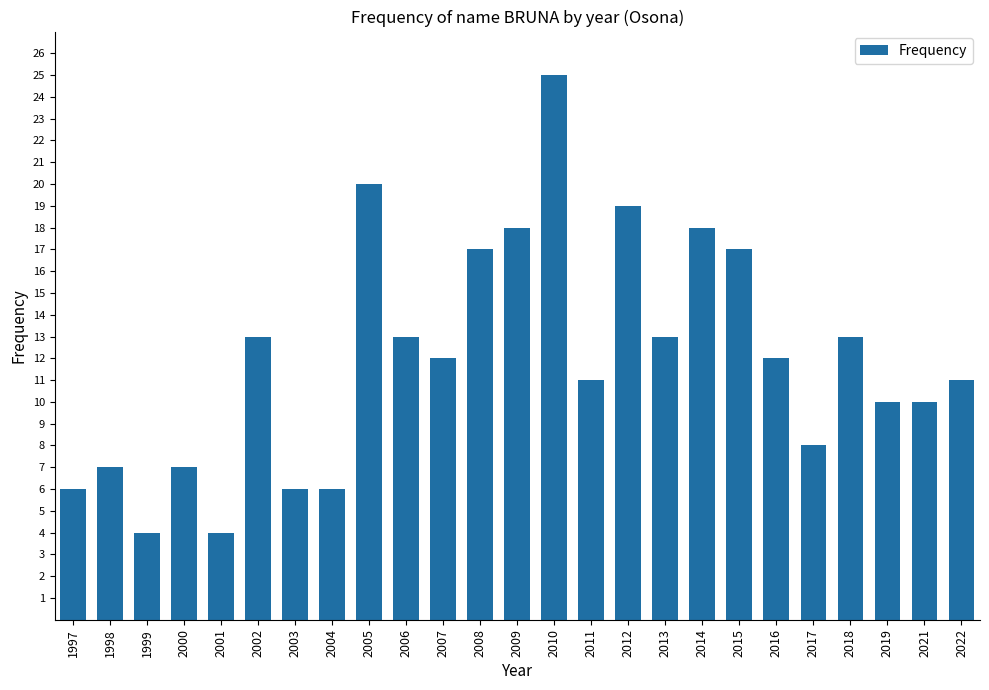

Reading right to left, transcribe all the data shown in this chart.

11	10	10	13	8	12	17	18	13	19	11	25	18	17	12	13	20	6	6	13	4	7	4	7	6